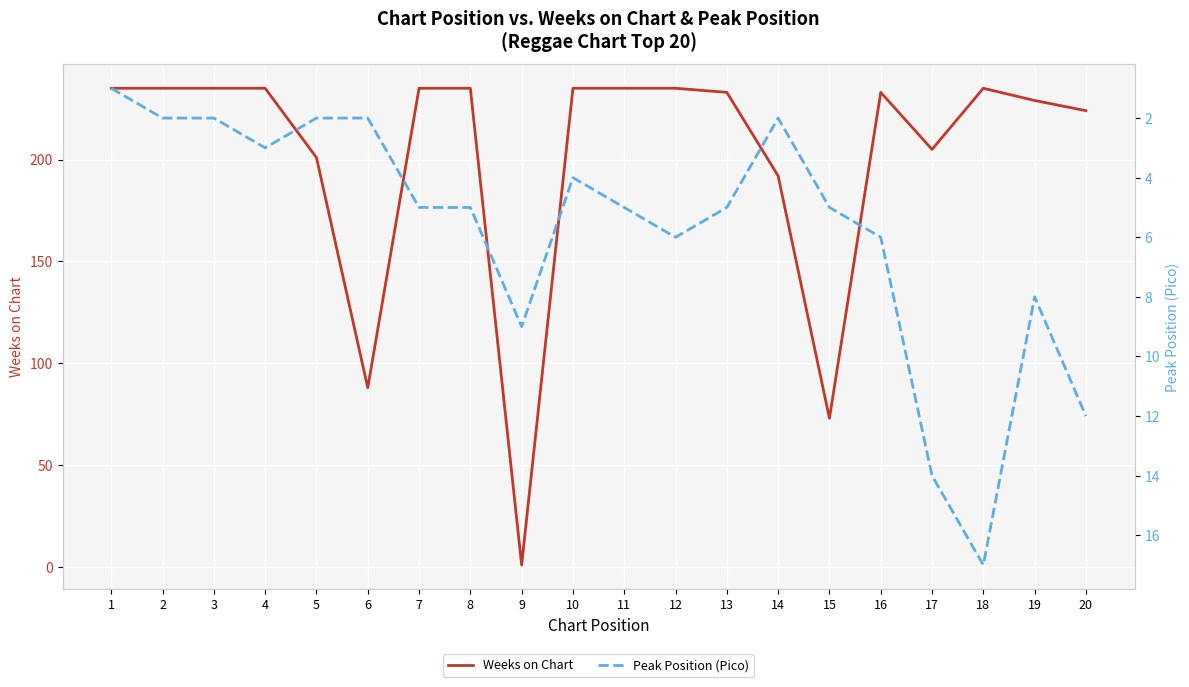

How many series are shown in this chart?

2